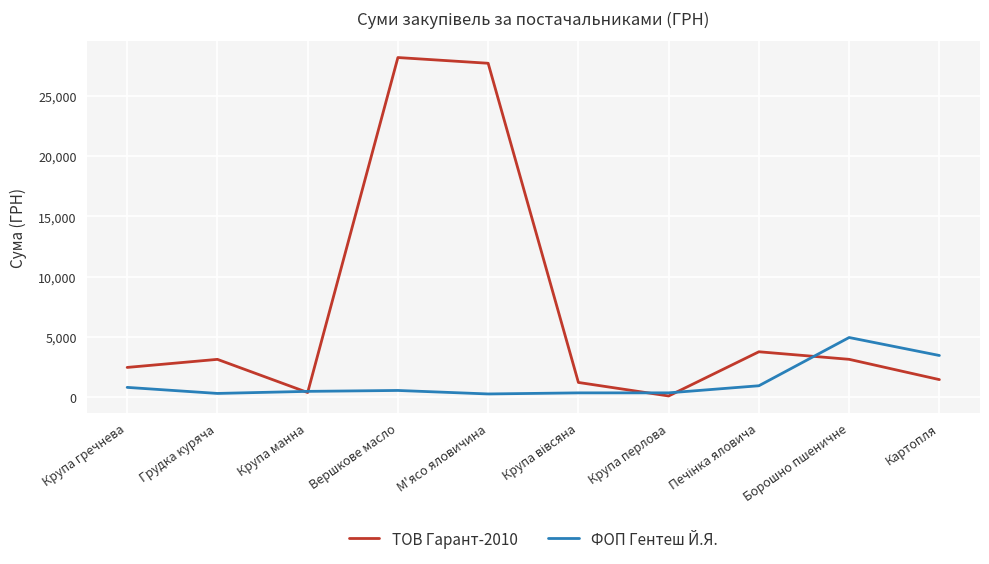

What is the maximum value shown in the chart?

28163.2